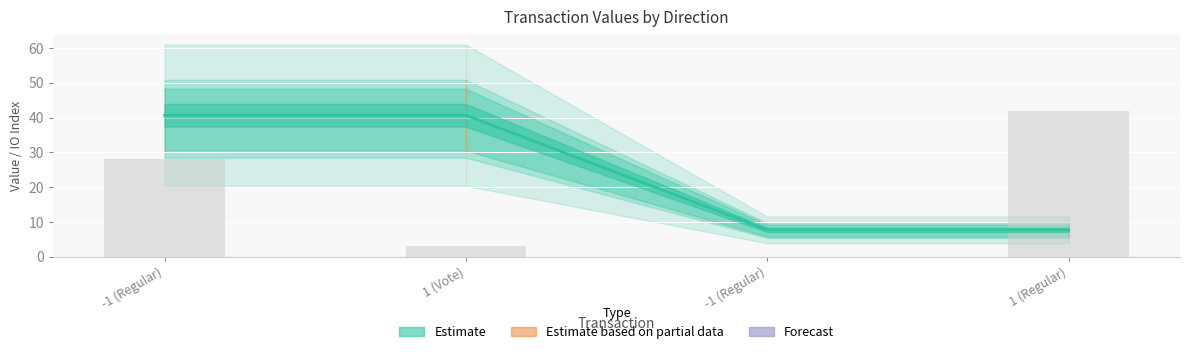

Between 1 (Vote) and -1 (Regular), which series saw the biggest shift?

value (line)